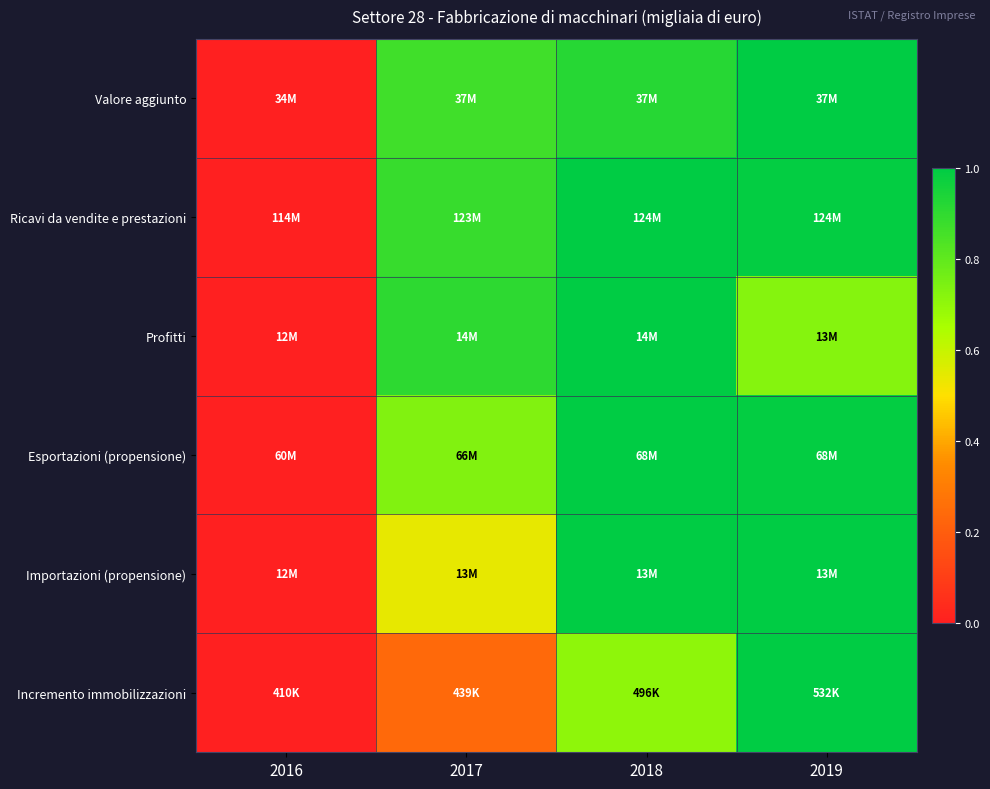

Reading left to right, list all the values displayed in this chart.

Valore aggiunto: 2016=0.0	2017=0.9	2018=0.9	2019=1.0
Ricavi da vendite e prestazioni: 2016=0.0	2017=0.9	2018=1.0	2019=1.0
Profitti: 2016=0.0	2017=0.9	2018=1.0	2019=0.7
Esportazioni (propensione): 2016=0.0	2017=0.7	2018=1.0	2019=1.0
Importazioni (propensione): 2016=0.0	2017=0.5	2018=1.0	2019=1.0
Incremento immobilizzazioni: 2016=0.0	2017=0.2	2018=0.7	2019=1.0